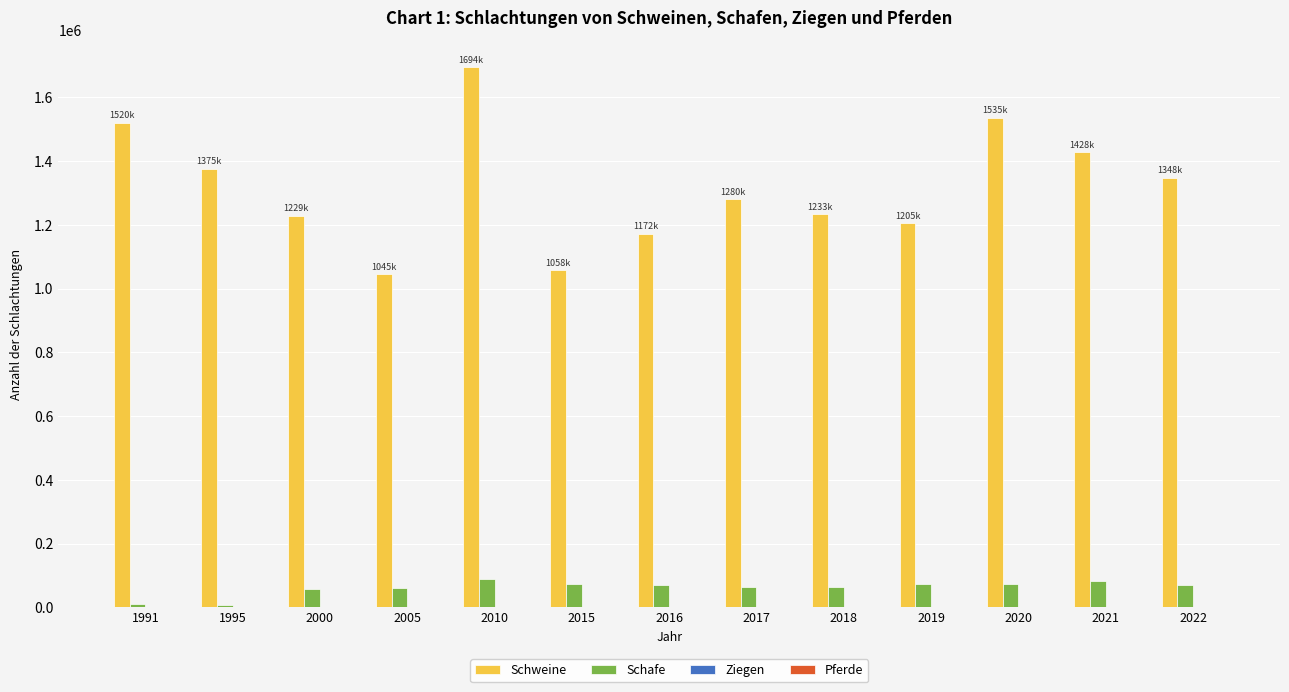

What is the sum of all Schweine values?

17126386